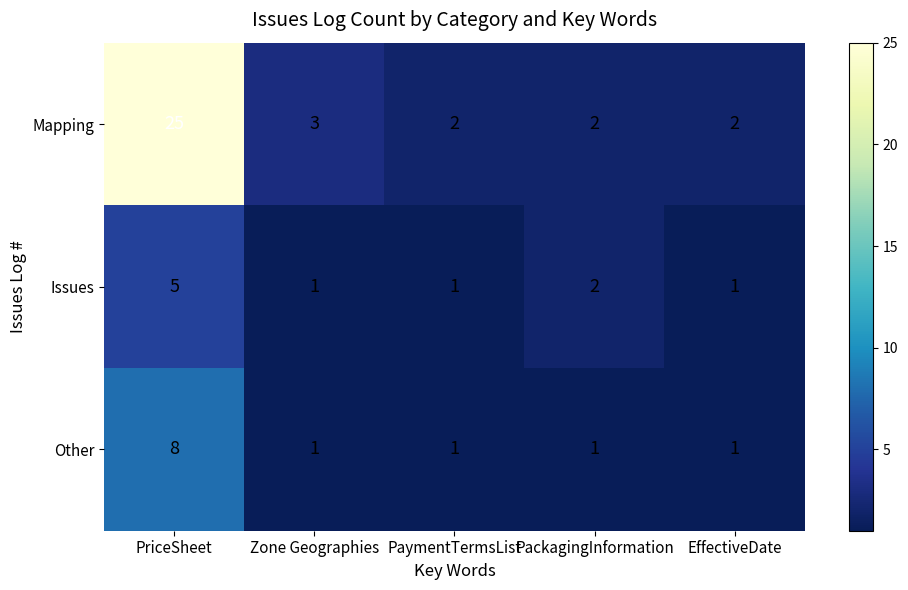

Reading right to left, what are all the values shown in this chart?

Mapping: EffectiveDate=2	PackagingInformation=2	PaymentTermsList=2	Zone Geographies=3	PriceSheet=25
Issues: EffectiveDate=1	PackagingInformation=2	PaymentTermsList=1	Zone Geographies=1	PriceSheet=5
Other: EffectiveDate=1	PackagingInformation=1	PaymentTermsList=1	Zone Geographies=1	PriceSheet=8